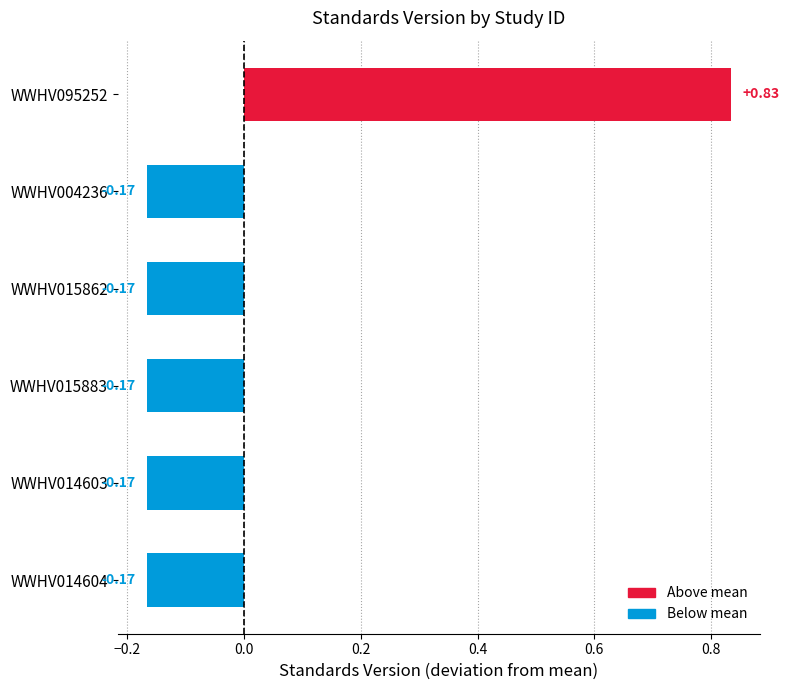

What is the difference between the values at WWHV015862 and WWHV095252?

1.0